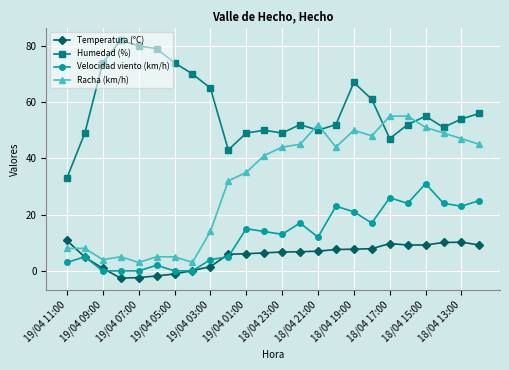

What is the sum of all Velocidad viento (km/h) values?

304.0